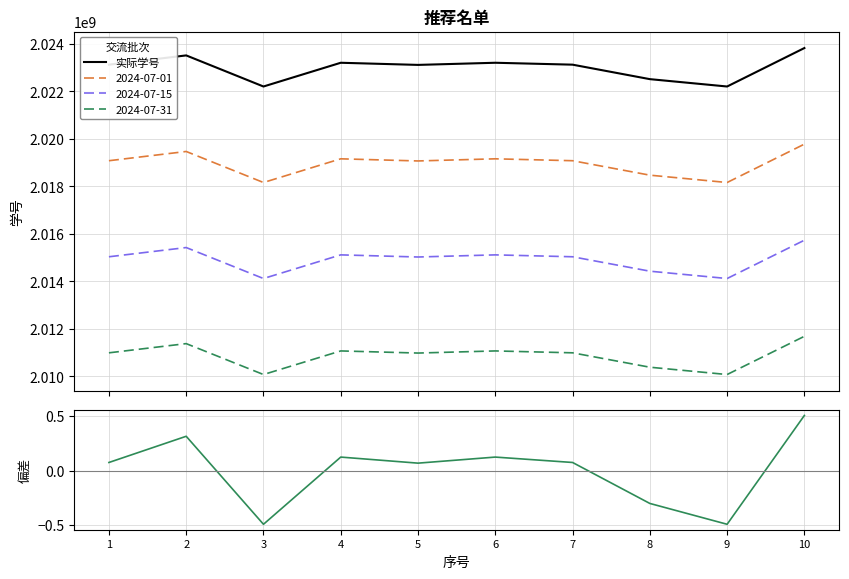

What is the value of the 实际学号 point at the 7th from the left?

2023130214.0